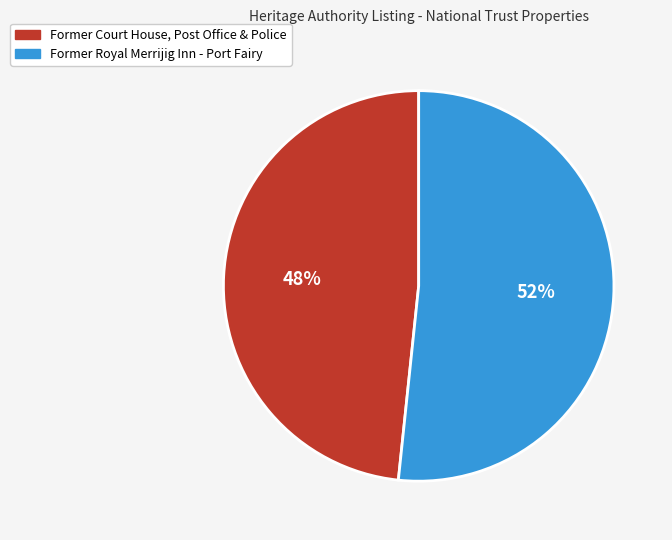

The Former Court House, Post Office & Police slice represents 34% of the pie. True or false?

False